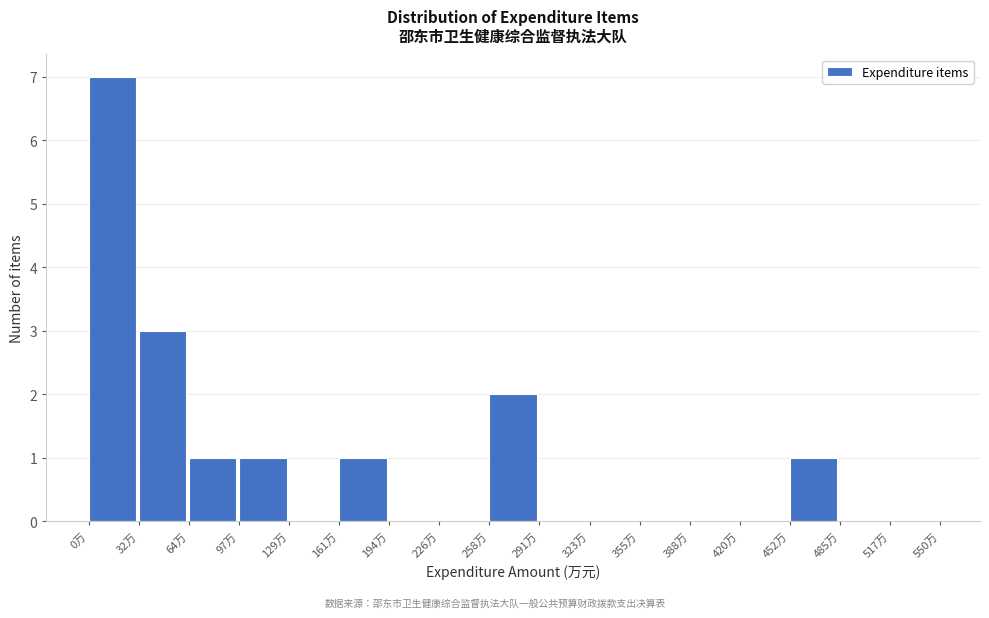

What is the height of the bar covering 0 to 30 on the x-axis? Neither the bar edges nor the heights are printed on the chart, so give them approximately, as read against the axes.

7